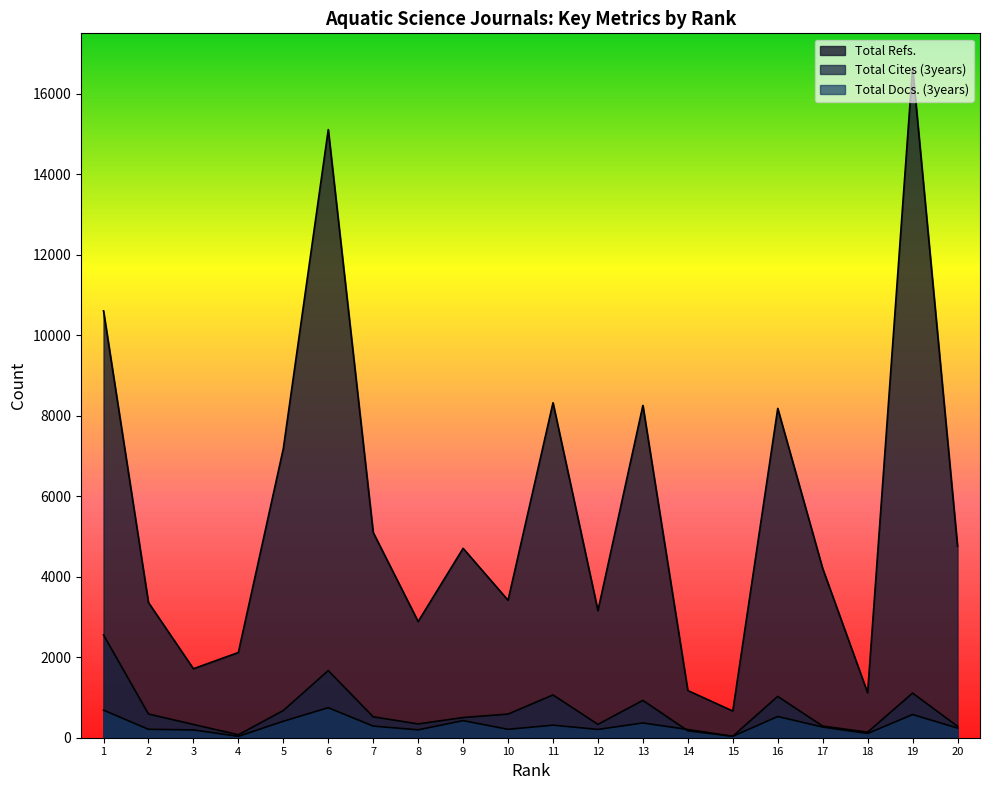

Reading left to right, extract all data points from this chart.

Total Refs.: 1=10605	2=3359	3=1714	4=2117	5=7182	6=15109	7=5099	8=2886	9=4705	10=3415	11=8323	12=3158	13=8256	14=1172	15=663	16=8181	17=4205	18=1115	19=16649	20=4760
Total Cites (3years): 1=2554	2=589	3=330	4=73	5=676	6=1668	7=520	8=343	9=502	10=587	11=1063	12=332	13=928	14=172	15=37	16=1027	17=289	18=138	19=1109	20=284
Total Docs. (3years): 1=685	2=209	3=194	4=34	5=409	6=746	7=289	8=196	9=425	10=209	11=312	12=206	13=367	14=204	15=35	16=527	17=265	18=105	19=576	20=241